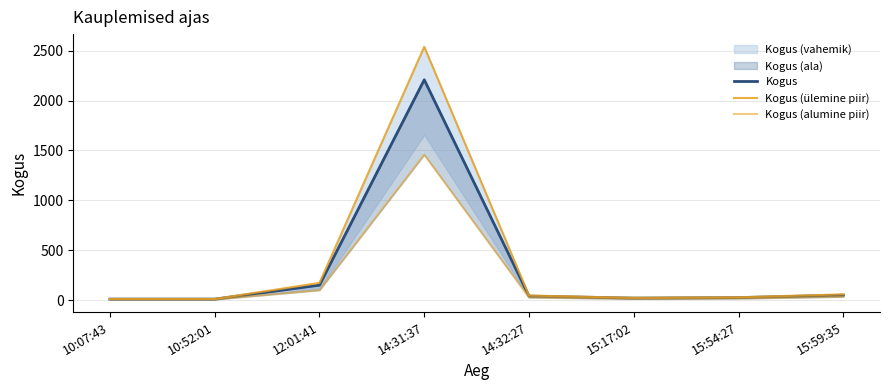

Rank the series by their maximum value, from lowest to highest.

Kogus (alumine piir), Kogus, Kogus (ülemine piir)